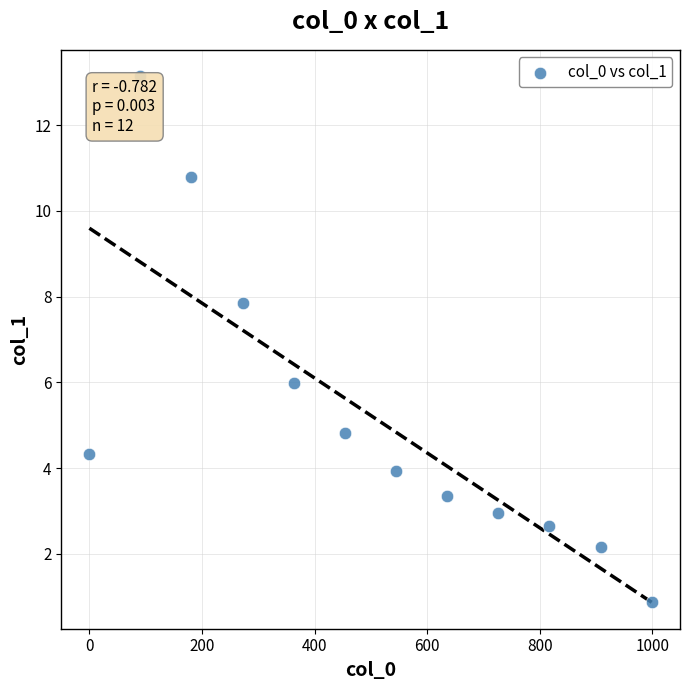

What is the average X value?

499.2